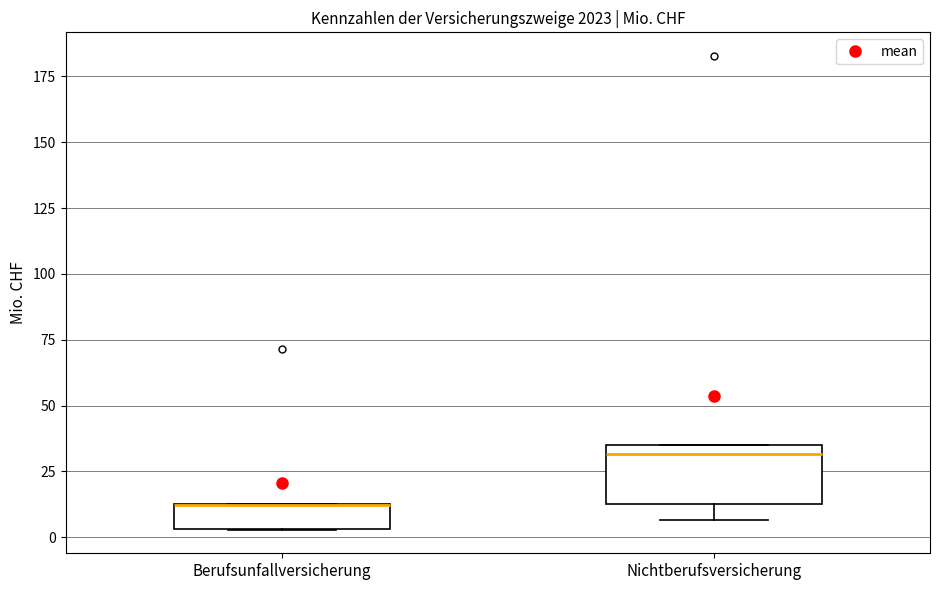

Reading left to right, read every box against the y-axis: the position of its median line, the range the box covers, and the ends of its whiskers. The values are not printed on the chart, so give them approximately, as read against the axis.

Berufsunfallversicherung: median 10 (drawn on the box's upper edge), box 5 to 15, whiskers 5 to 15
Nichtberufsversicherung: median 30, box 15 to 35, whiskers 5 to 35